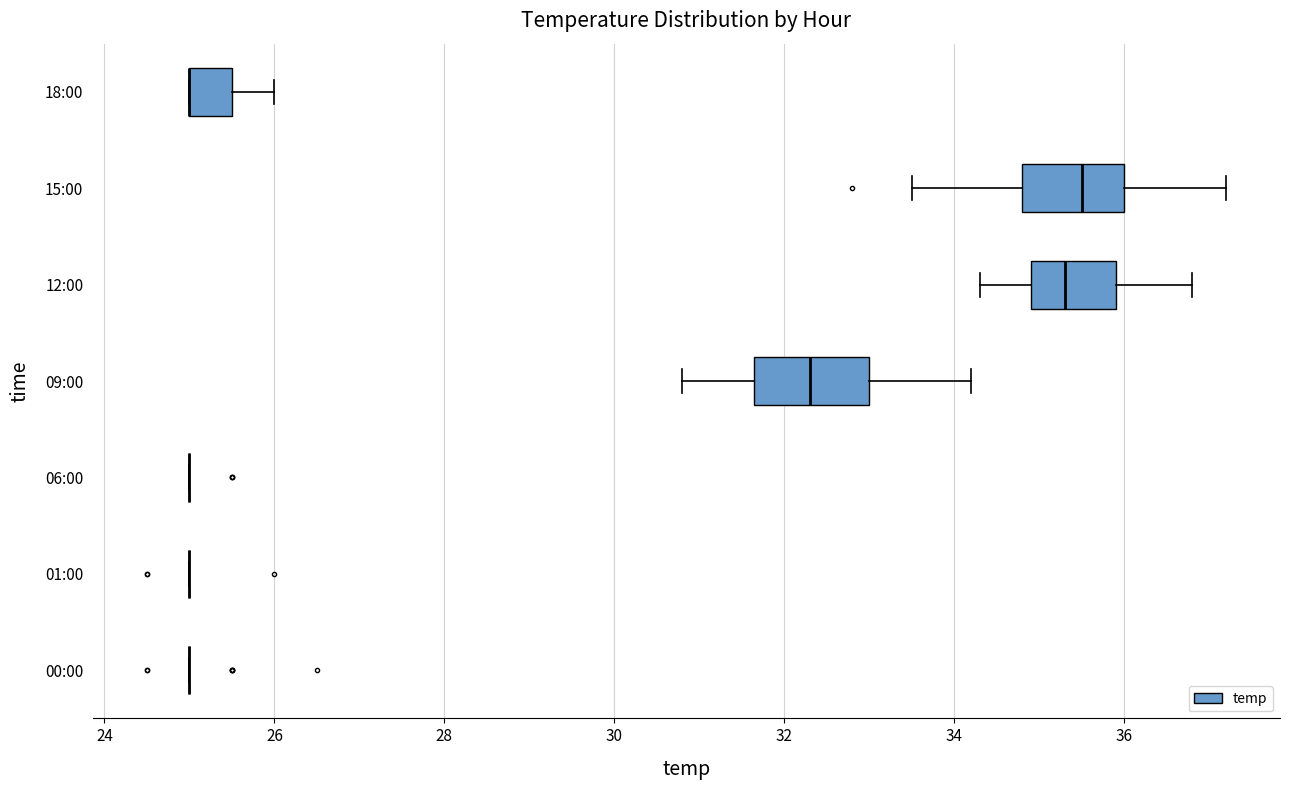

Reading bottom to top, transcribe this box plot: for each box, give where its median line is, the range the box spans, and where its two whiskers end, as read against the x-axis. The values are not printed on the chart, so give them approximately, as read against the axis.

00:00: box collapsed to a line at 25.0, whiskers 25.0 to 25.0
01:00: box collapsed to a line at 25.0, whiskers 25.0 to 25.0
06:00: box collapsed to a line at 25.0, whiskers 25.0 to 25.0
09:00: median 32.4, box 31.6 to 33.0, whiskers 30.8 to 34.2
12:00: median 35.4, box 35.0 to 36.0, whiskers 34.4 to 36.8
15:00: median 35.6, box 34.8 to 36.0, whiskers 33.6 to 37.2
18:00: median 25.0 (drawn on the box's left edge), box 25.0 to 25.6, whiskers 25.0 to 26.0